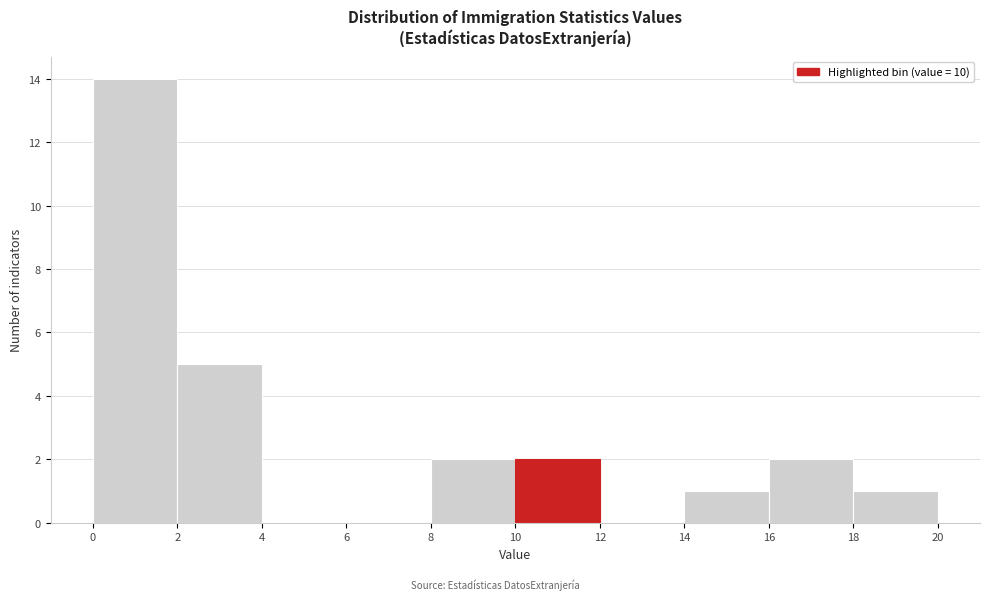

Reading left to right, list every bar in this chart as the range it spans on the x-axis followed by its height. The values are not printed on the chart, so give them approximately, as read against the axis.

0 to 2: 14
2 to 4: 5
4 to 6: 0
6 to 8: 0
8 to 10: 2
10 to 12: 2
12 to 14: 0
14 to 16: 1
16 to 18: 2
18 to 20: 1